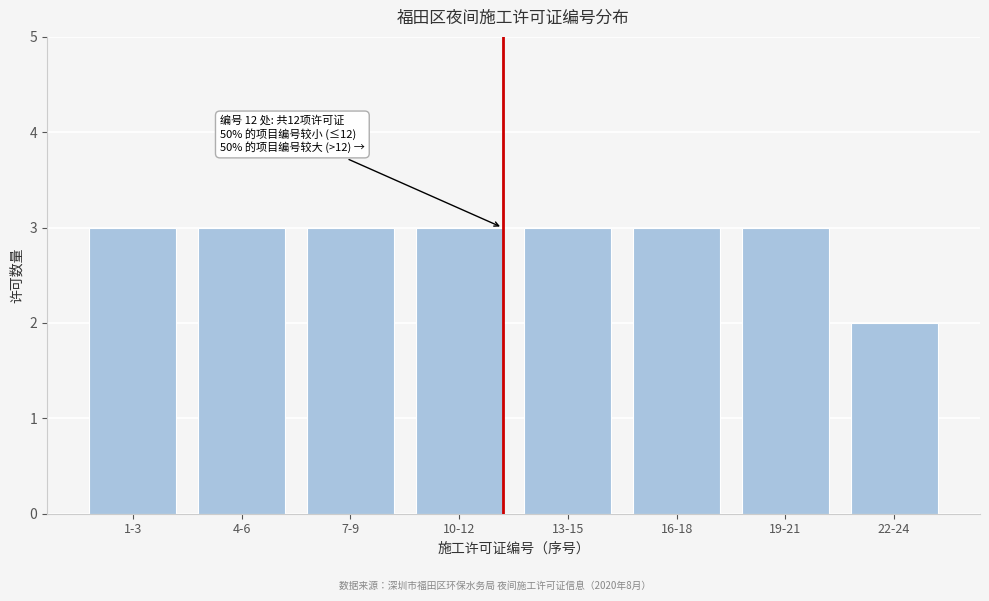

Reading left to right, extract all data points from this chart.

3	3	3	3	3	3	3	2